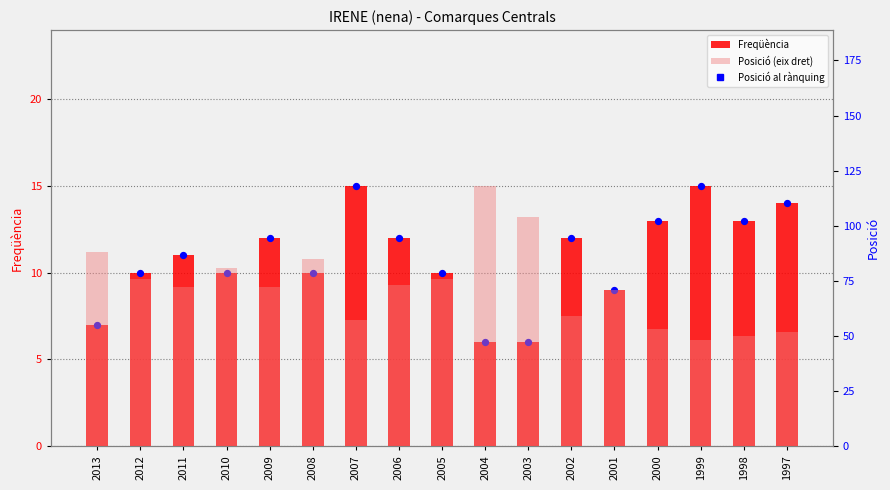

At how many categories does at least one series exceed 63?

11